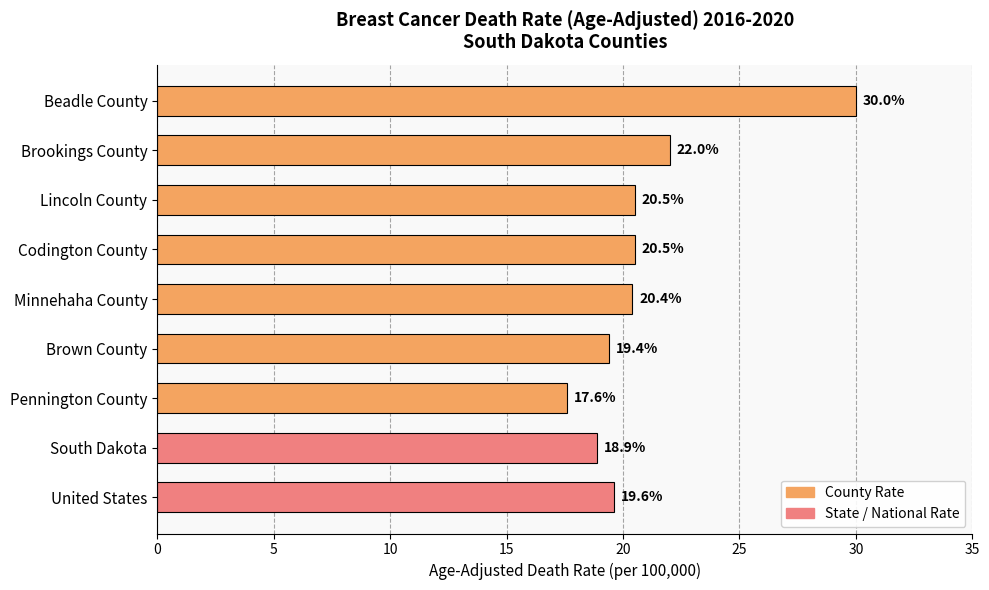

Reading top to bottom, extract all data points from this chart.

30.0	22.0	20.5	20.5	20.4	19.4	17.6	18.9	19.6